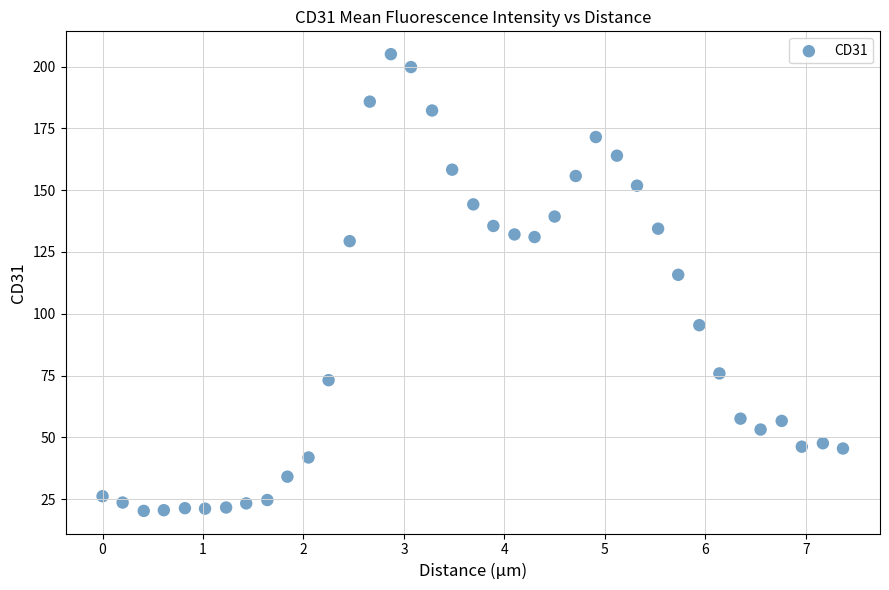

What Y value in the scatter plot is closest to 112?

115.7